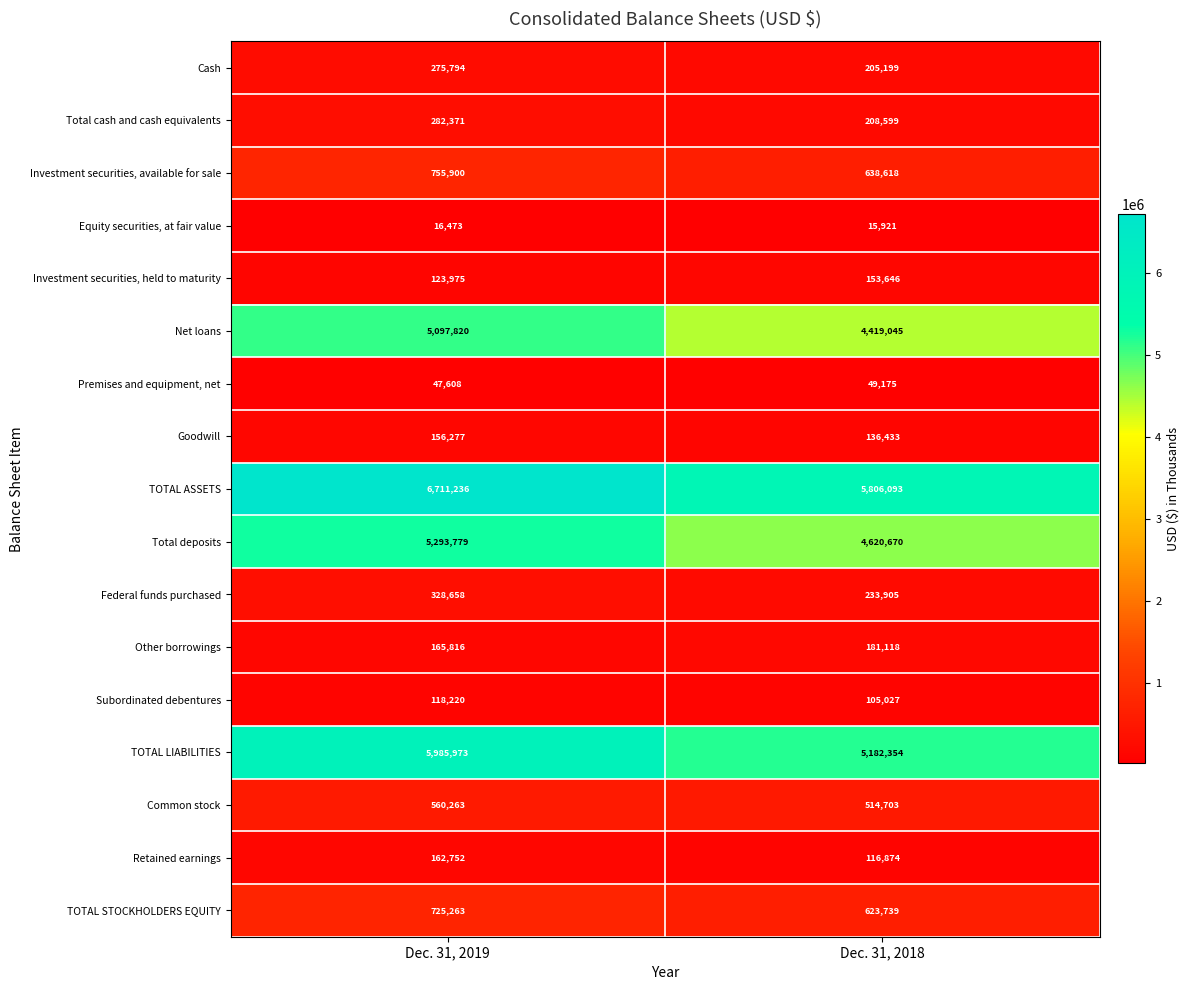

Where is Premises and equipment, net nearest to the value 48391?

Dec. 31, 2019